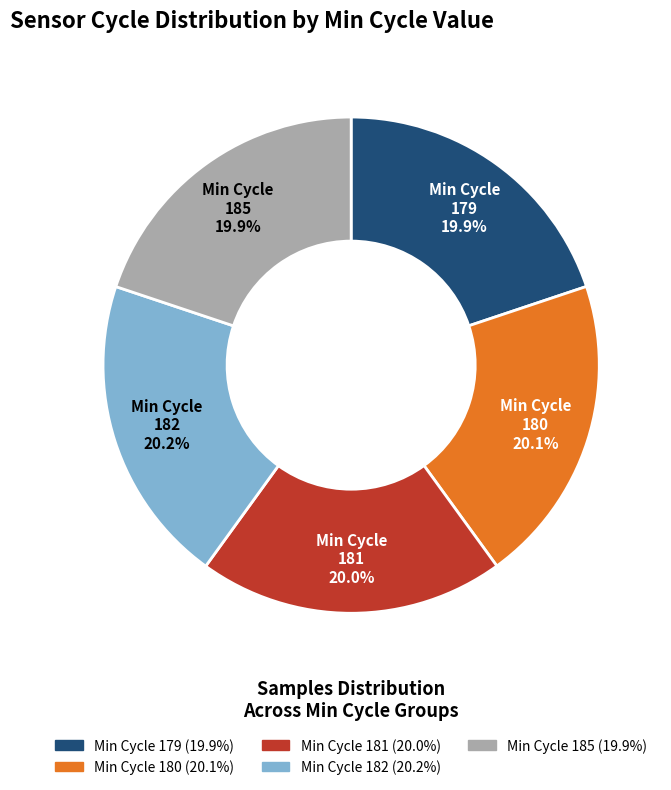

Count the number of slices in the pie.

5